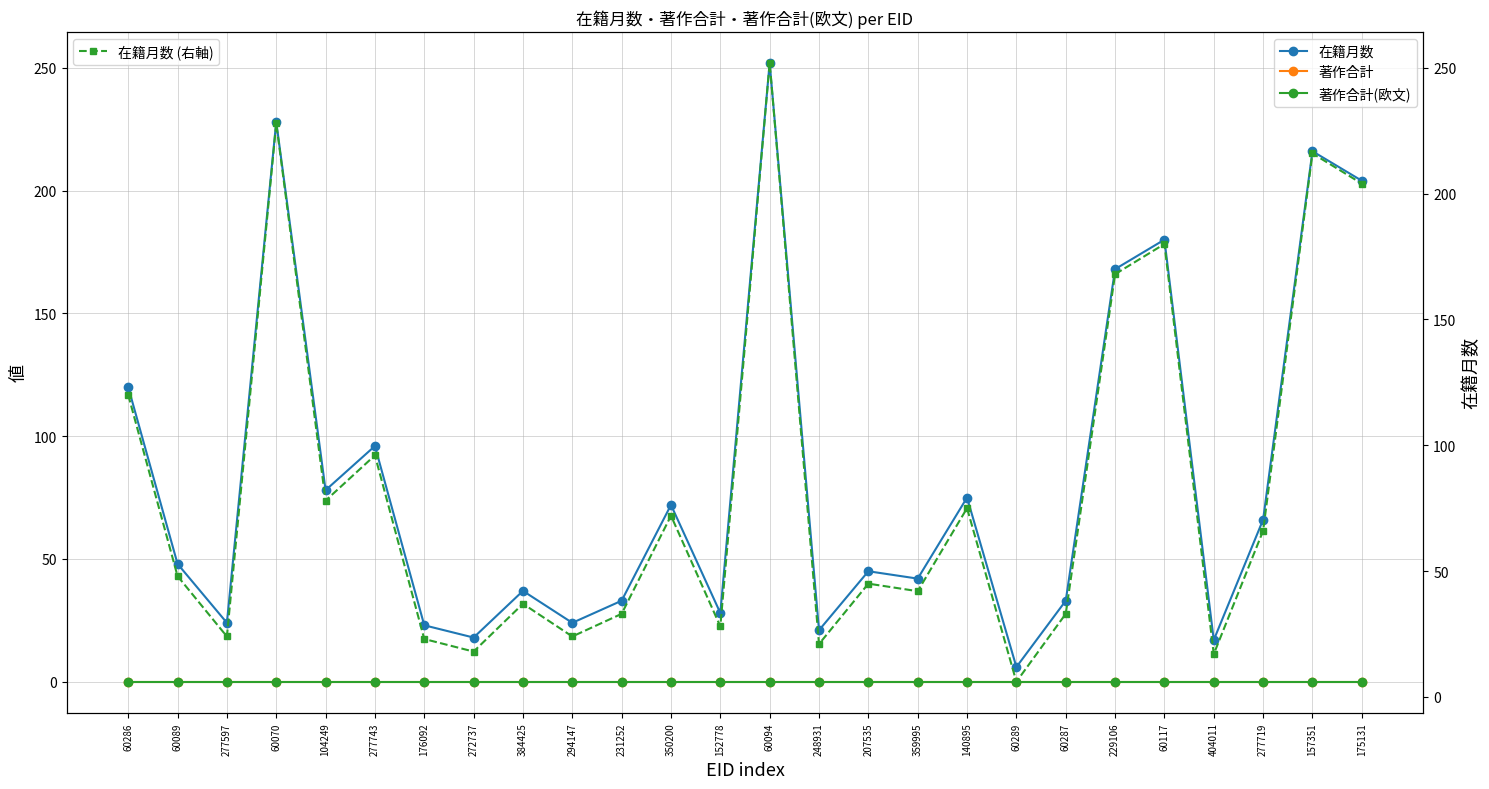

Is the value of 在籍月数 at 359995 greater than the value of 著作合計(欧文) at 277719?

Yes